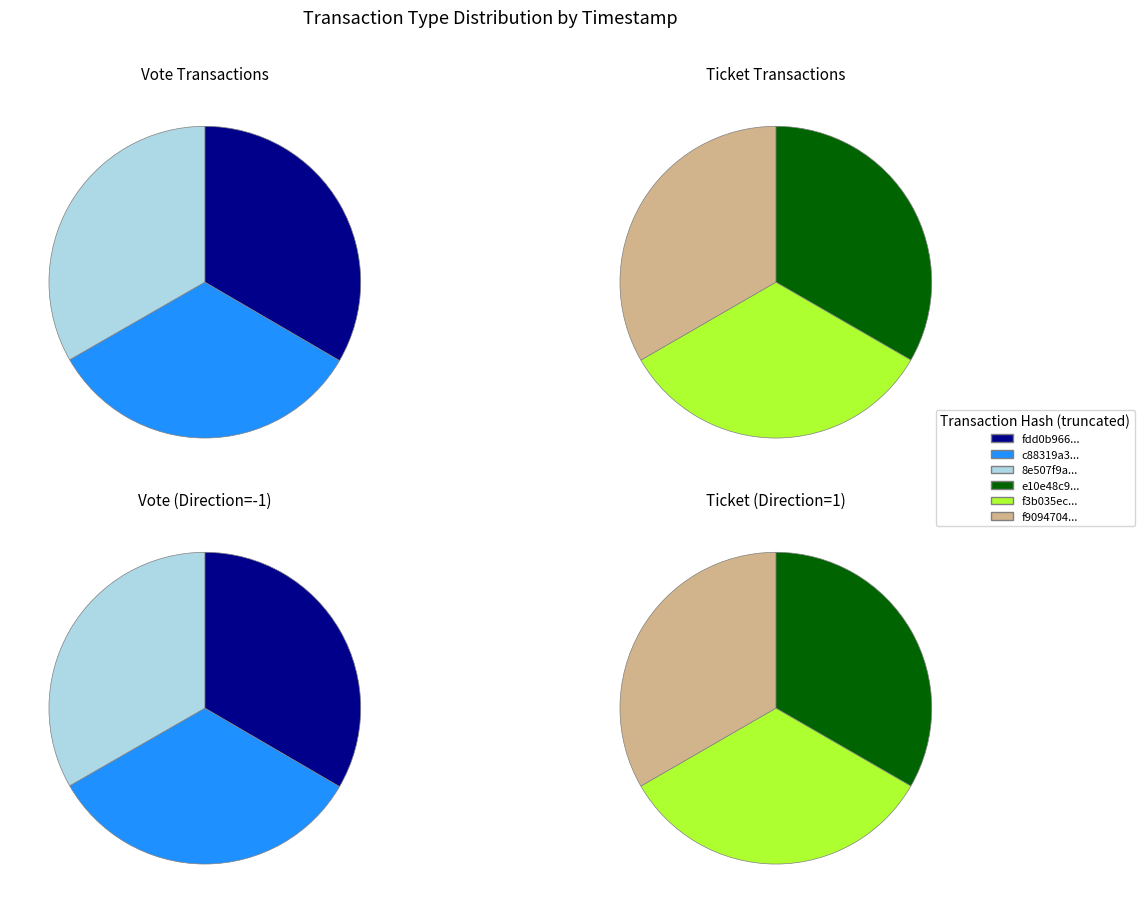

Count the number of slices in the pie.

3